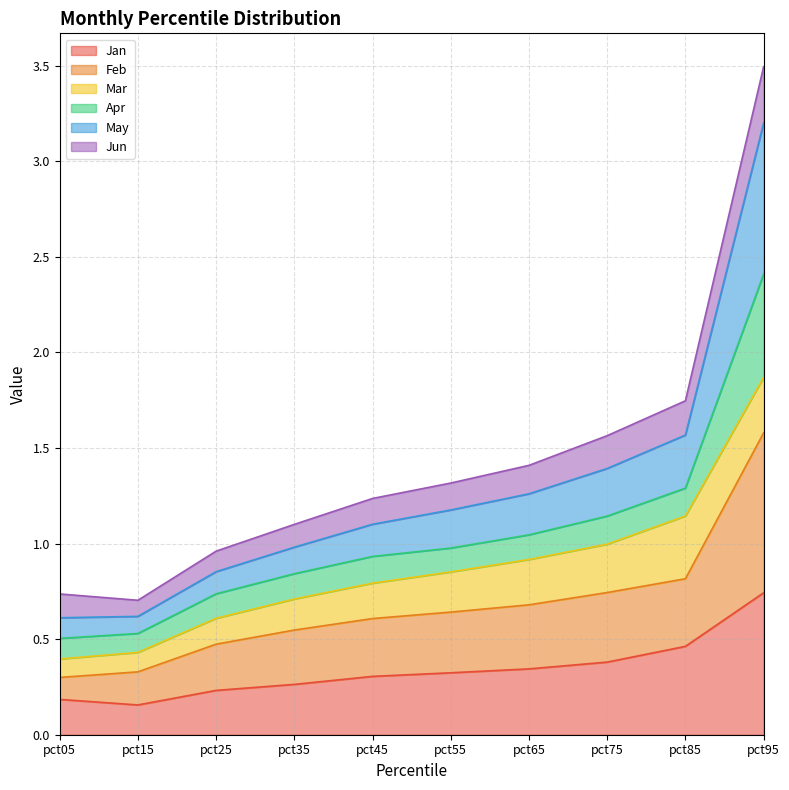

At which label is Feb closest to 0?

pct05